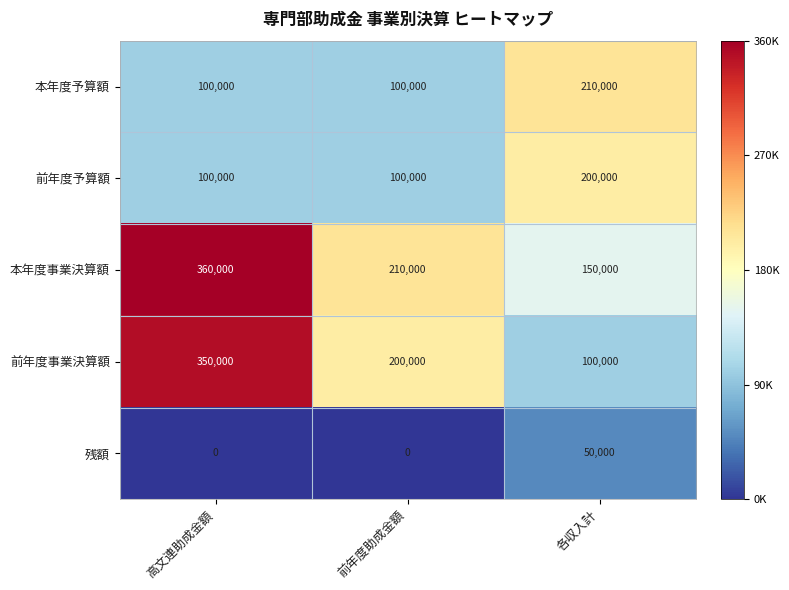

What is the highest value of the 残額 series?

50000